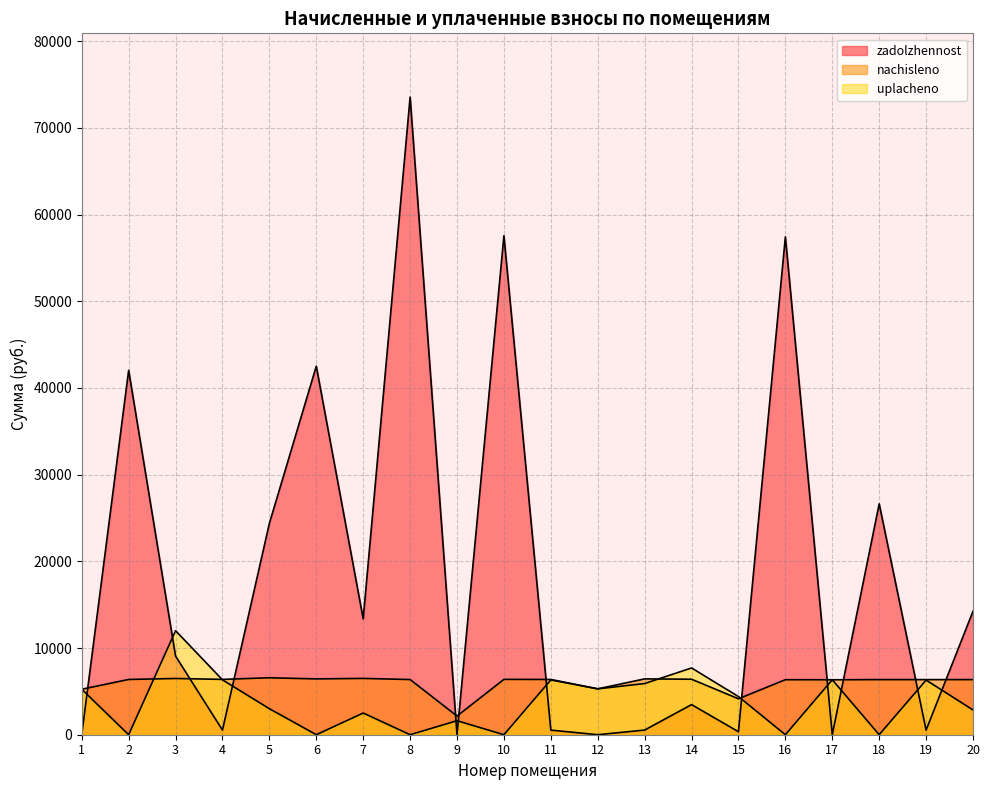

What is the total value across all series at 20?

23450.6